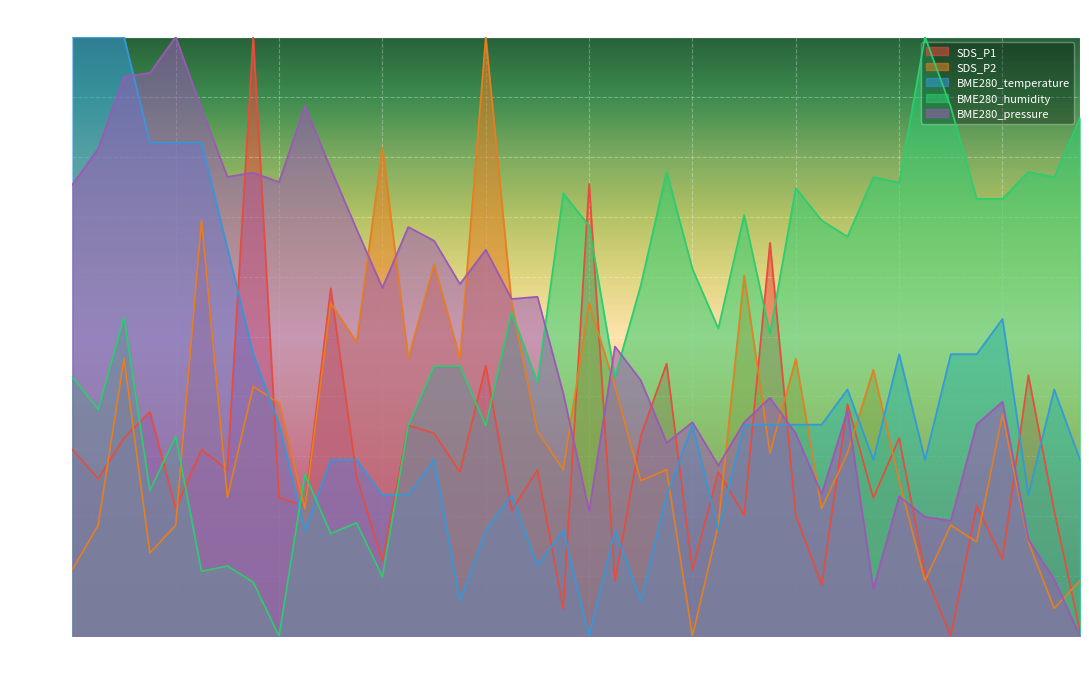

Between 01:03 and 01:25, which series saw the biggest shift?

SDS_P2